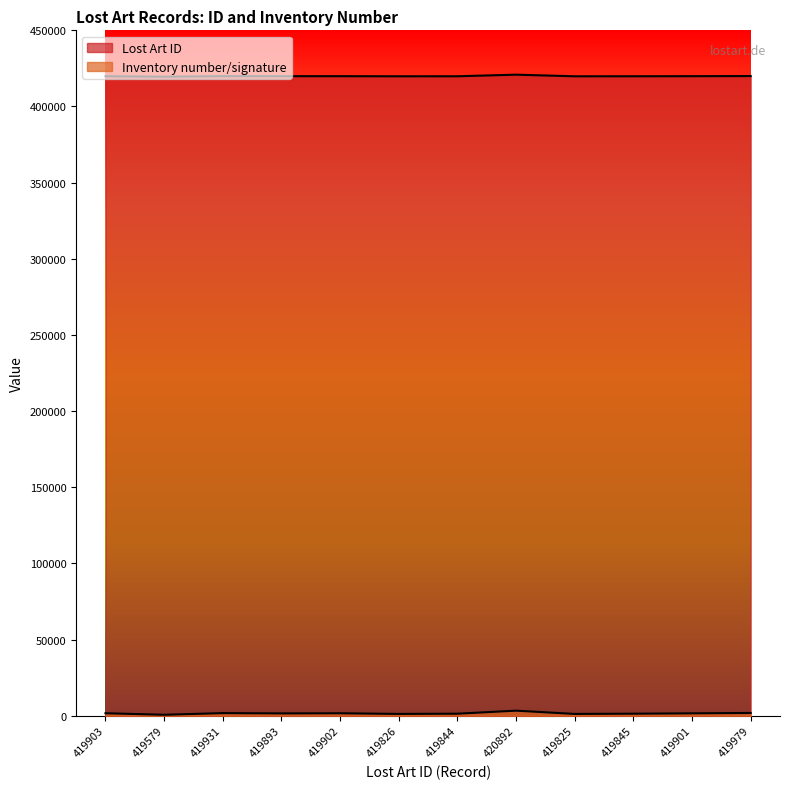

List the labels in order of Inventory number/signature value, largest first.

420892, 419979, 419931, 419903, 419902, 419901, 419893, 419845, 419844, 419826, 419825, 419579